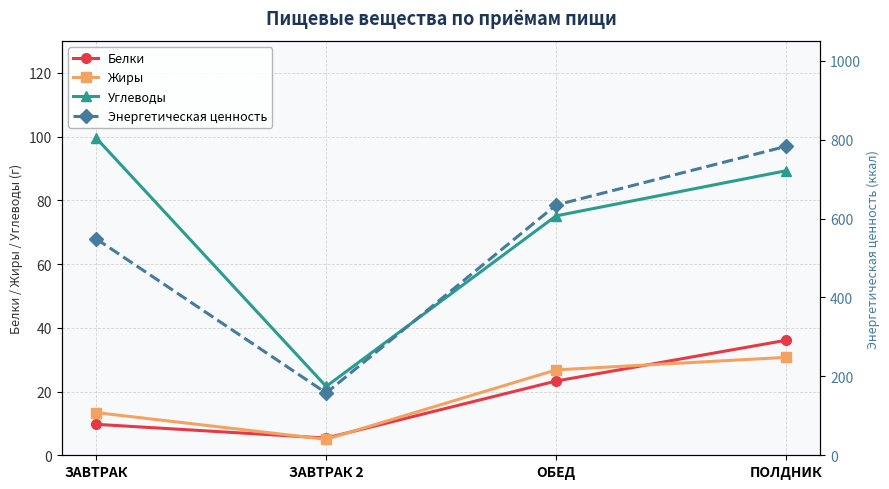

Does the chart display data point markers on the line(s)?

Yes